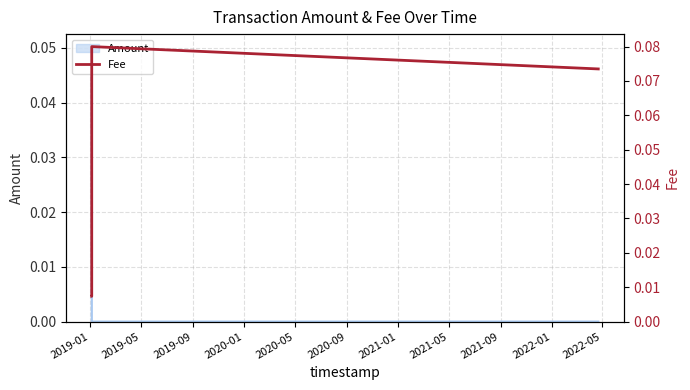

Which label corresponds to the smallest value in the chart?

2019-01